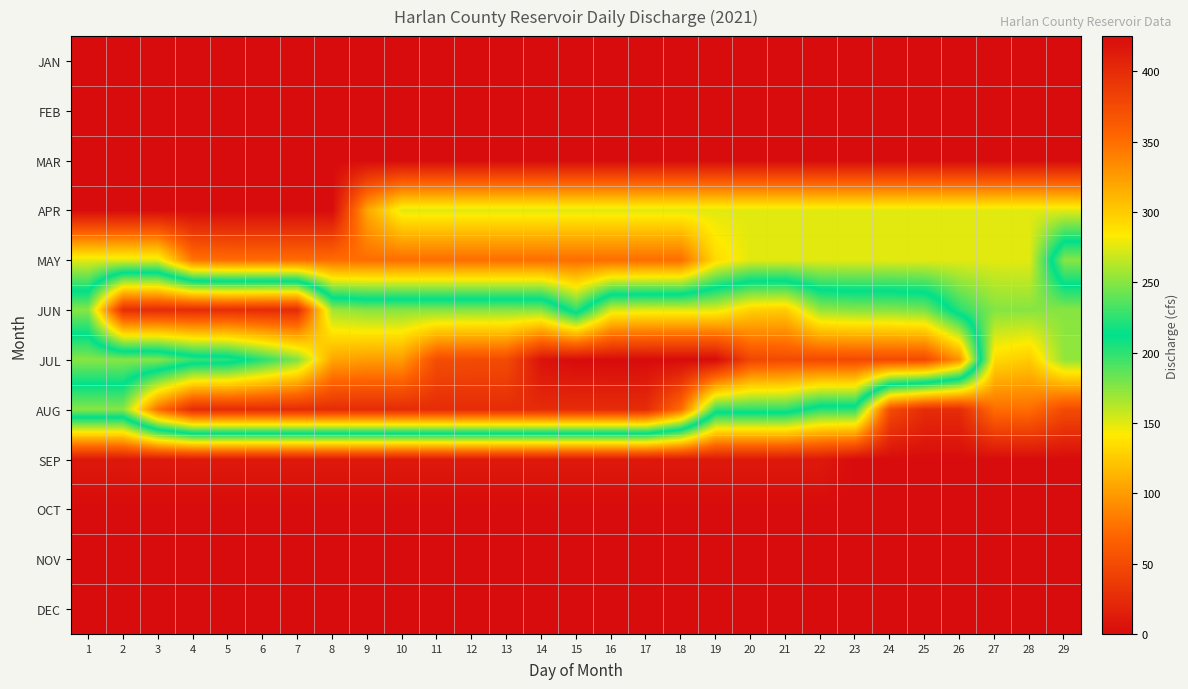

Reading left to right, what are all the values shown in this chart?

JAN: 1=0	2=0	3=0	4=0	5=0	6=0	7=0	8=0	9=0	10=0	11=0	12=0	13=0	14=0	15=0	16=0	17=0	18=0	19=0	20=0	21=0	22=0	23=0	24=0	25=0	26=0	27=0	28=0	29=0
FEB: 1=0	2=0	3=0	4=0	5=0	6=0	7=0	8=0	9=0	10=0	11=0	12=0	13=0	14=0	15=0	16=0	17=0	18=0	19=0	20=0	21=0	22=0	23=0	24=0	25=0	26=0	27=0	28=0	29=0
MAR: 1=0	2=0	3=0	4=0	5=0	6=0	7=0	8=0	9=0	10=0	11=0	12=0	13=0	14=0	15=0	16=0	17=0	18=0	19=0	20=0	21=0	22=0	23=0	24=0	25=0	26=0	27=0	28=0	29=0
APR: 1=0	2=0	3=0	4=0	5=0	6=0	7=0	8=0	9=106	10=150	11=150	12=150	13=150	14=150	15=150	16=150	17=150	18=150	19=150	20=150	21=150	22=150	23=150	24=150	25=150	26=150	27=150	28=150	29=150
MAY: 1=150	2=150	3=150	4=79	5=75	6=75	7=75	8=75	9=75	10=75	11=75	12=75	13=75	14=75	15=75	16=75	17=75	18=75	19=134	20=150	21=150	22=150	23=150	24=150	25=150	26=150	27=150	28=150	29=250
JUN: 1=250	2=398	3=400	4=400	5=398	6=400	7=400	8=257	9=250	10=250	11=250	12=250	13=250	14=250	15=200	16=272	17=275	18=275	19=275	20=297	21=300	22=254	23=250	24=250	25=246	26=201	27=176	28=175	29=175
JUL: 1=175	2=175	3=175	4=197	5=200	6=223	7=248	8=320	9=325	10=325	11=373	12=375	13=375	14=420	15=425	16=425	17=425	18=425	19=425	20=378	21=375	22=375	23=375	24=375	25=375	26=330	27=133	28=125	29=172
AUG: 1=250	2=250	3=350	4=400	5=400	6=400	7=400	8=400	9=400	10=400	11=400	12=400	13=400	14=400	15=400	16=400	17=400	18=350	19=225	20=225	21=225	22=200	23=200	24=50	25=25	26=25	27=75	28=75	29=50
SEP: 1=10	2=10	3=10	4=10	5=10	6=10	7=10	8=10	9=10	10=10	11=10	12=10	13=10	14=10	15=10	16=10	17=10	18=10	19=10	20=10	21=10	22=10	23=0	24=0	25=0	26=0	27=0	28=0	29=0
OCT: 1=0	2=0	3=0	4=0	5=0	6=0	7=0	8=0	9=0	10=0	11=0	12=0	13=0	14=0	15=0	16=0	17=0	18=0	19=0	20=0	21=0	22=0	23=0	24=0	25=0	26=0	27=0	28=0	29=0
NOV: 1=0	2=0	3=0	4=0	5=0	6=0	7=0	8=0	9=0	10=0	11=0	12=0	13=0	14=0	15=0	16=0	17=0	18=0	19=0	20=0	21=0	22=0	23=0	24=0	25=0	26=0	27=0	28=0	29=0
DEC: 1=0	2=0	3=0	4=0	5=0	6=0	7=0	8=0	9=0	10=0	11=0	12=0	13=0	14=0	15=0	16=0	17=0	18=0	19=0	20=0	21=0	22=0	23=0	24=0	25=0	26=0	27=0	28=0	29=0